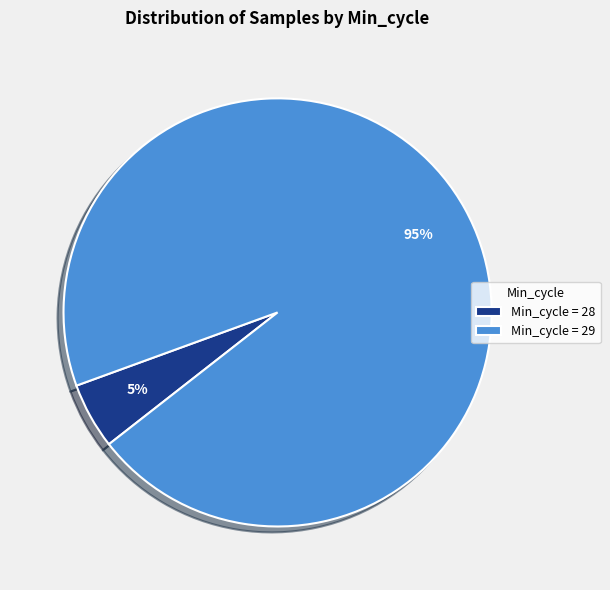

Which has a higher value, Min_cycle = 28 or Min_cycle = 29?

Min_cycle = 29